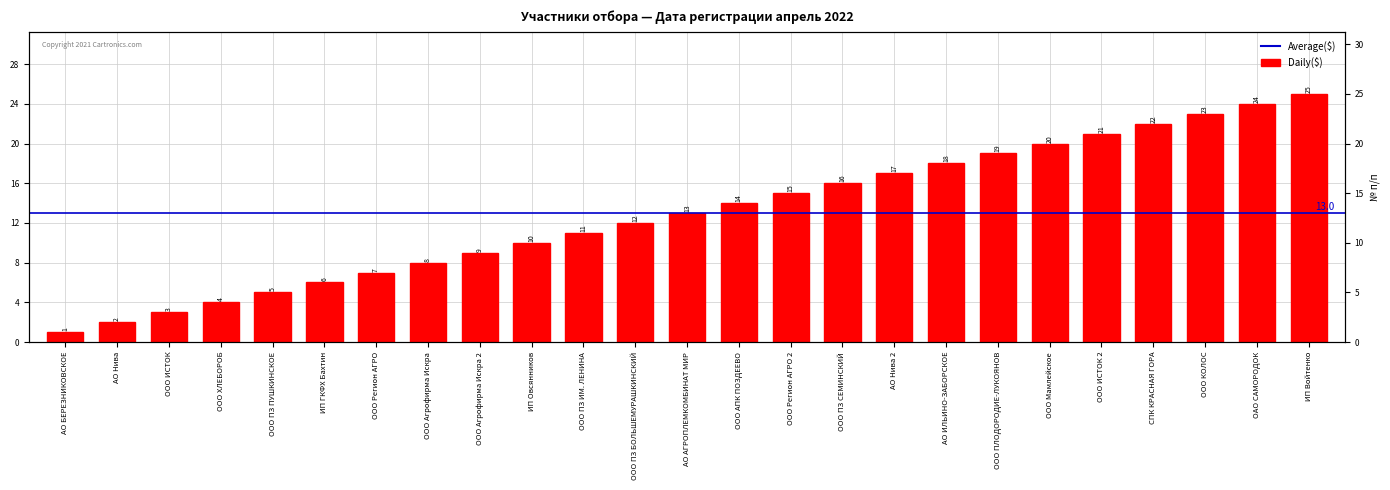

List the labels in order of value, smallest first.

АО БЕРЕЗНИКОВСКОЕ, АО Нива, ООО ИСТОК, ООО ХЛЕБОРОБ, ООО ПЗ ПУШКИНСКОЕ, ИП ГКФХ Бахтин, ООО Регион АГРО, ООО Агрофирма Искра, ООО Агрофирма Искра 2, ИП Овсянников, ООО ПЗ ИМ. ЛЕНИНА, ООО ПЗ БОЛЬШЕМУРАШКИНСКИЙ, АО АГРОПЛЕМКОМБИНАТ МИР, ООО АПК ПОЗДЕЕВО, ООО Регион АГРО 2, ООО ПЗ СЕМИНСКИЙ, АО Нива 2, АО ИЛЬИНО-ЗАБОРСКОЕ, ООО ПЛОДОРОДИЕ-ЛУКОЯНОВ, ООО Мамлейское, ООО ИСТОК 2, СПК КРАСНАЯ ГОРА, ООО КОЛОС, ОАО САМОРОДОК, ИП Войтенко